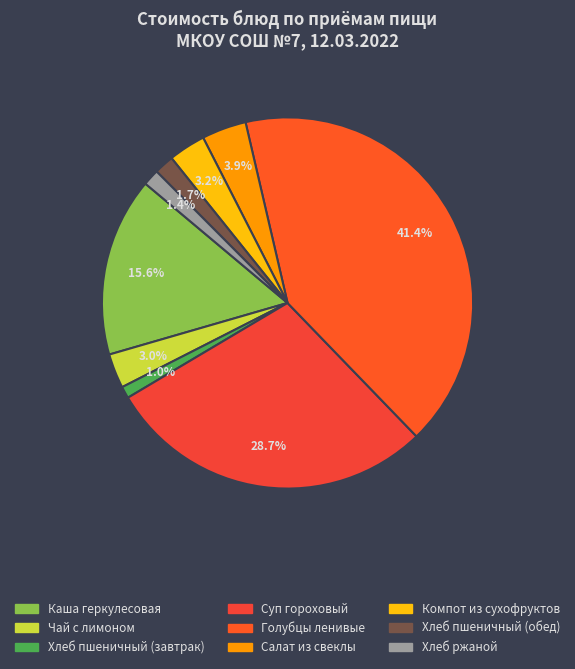

Is the sum of Компот из сухофруктов and Хлеб ржаной greater than half?

No